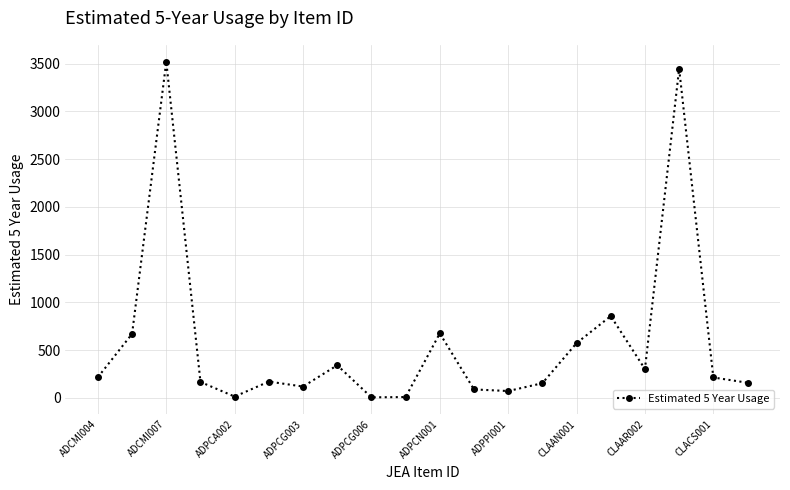

True or false: there are more than 0 points higher than both neighbors.

True